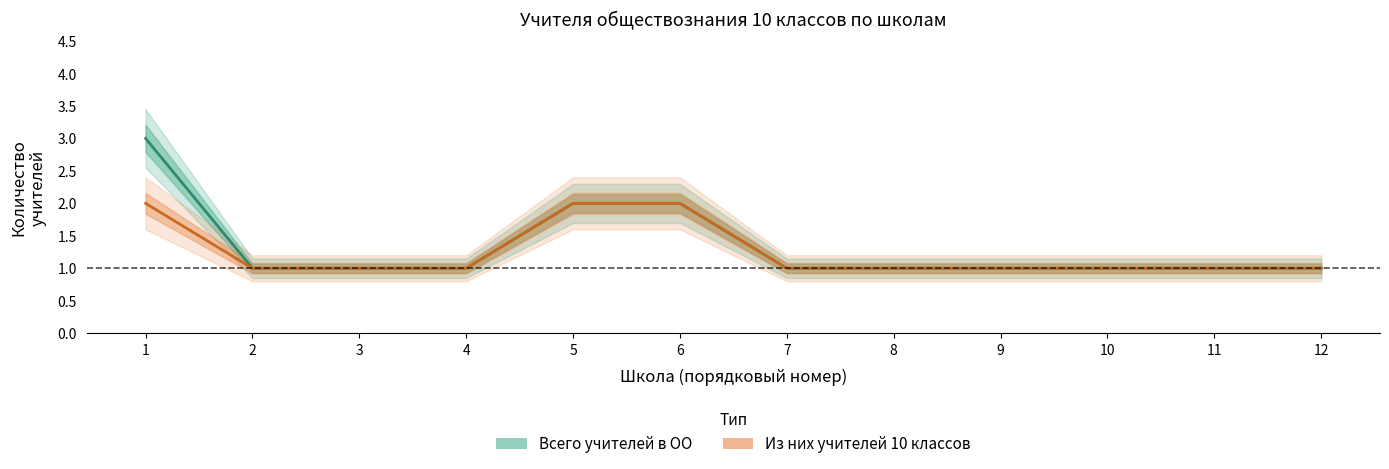

True or false: Из них учителей 10 классов and Всего учителей в ОО intersect in this chart.

False